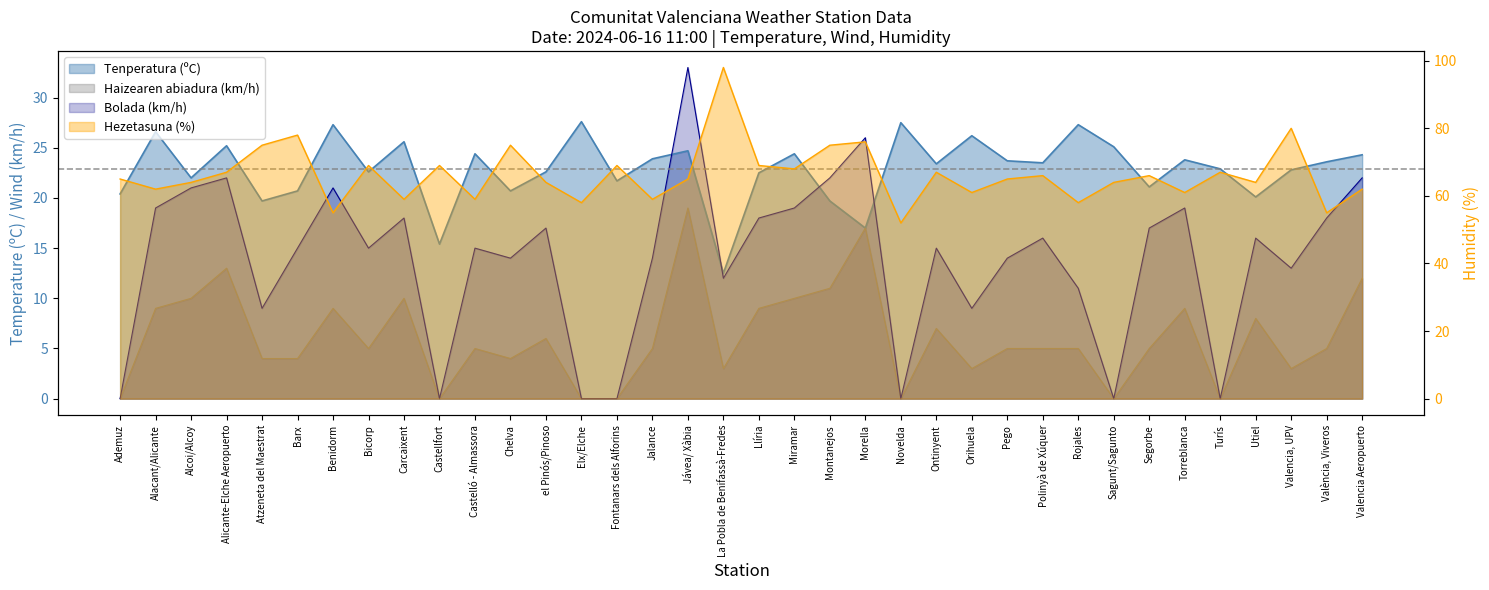

At which category is the sum across all series the highest?

Jávea/ Xàbia